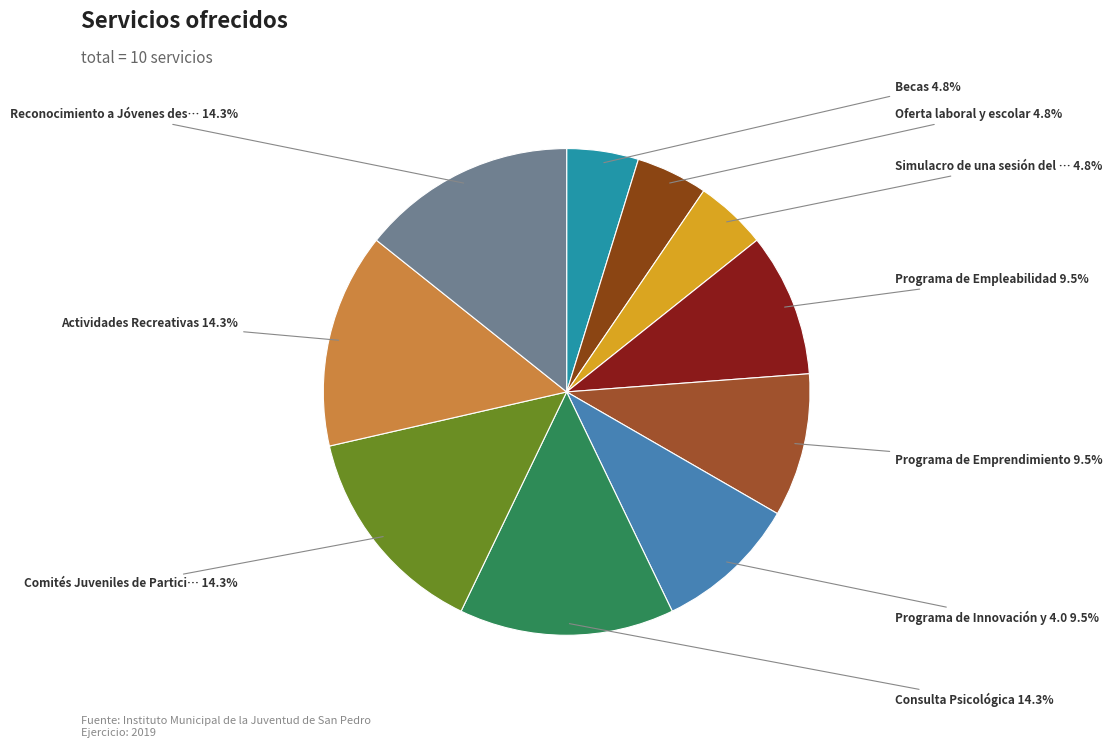

Does any single category account for the majority?

No